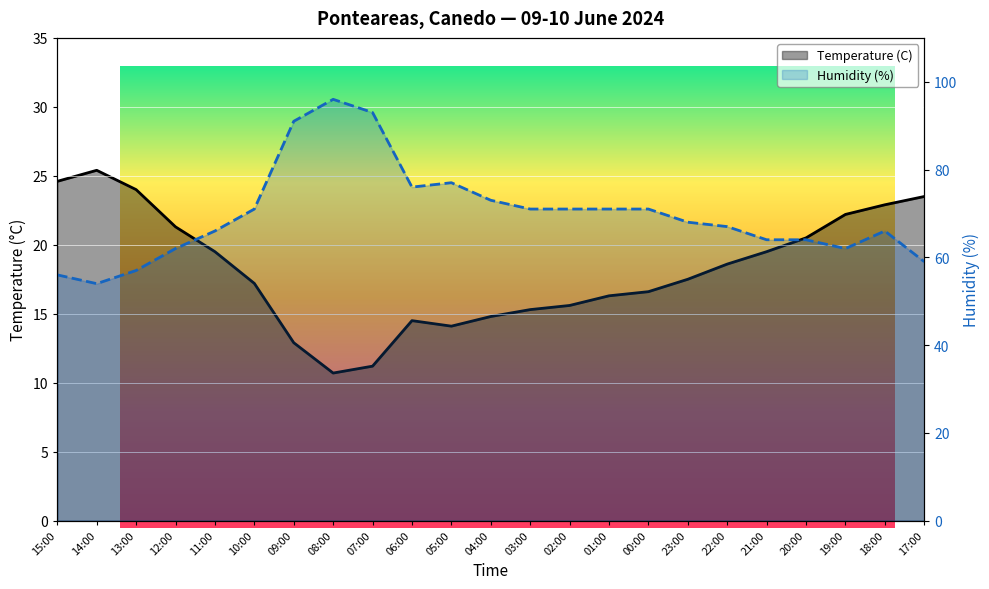

Reading left to right, extract all data points from this chart.

Temperature (C): 24.6	25.4	24.0	21.3	19.5	17.2	12.9	10.7	11.2	14.5	14.1	14.8	15.3	15.6	16.3	16.6	17.5	18.6	19.5	20.5	22.2	22.9	23.5
Humidity (%): 56.0	54.0	57.0	62.0	66.0	71.0	91.0	96.0	93.0	76.0	77.0	73.0	71.0	71.0	71.0	71.0	68.0	67.0	64.0	64.0	62.0	66.0	59.0